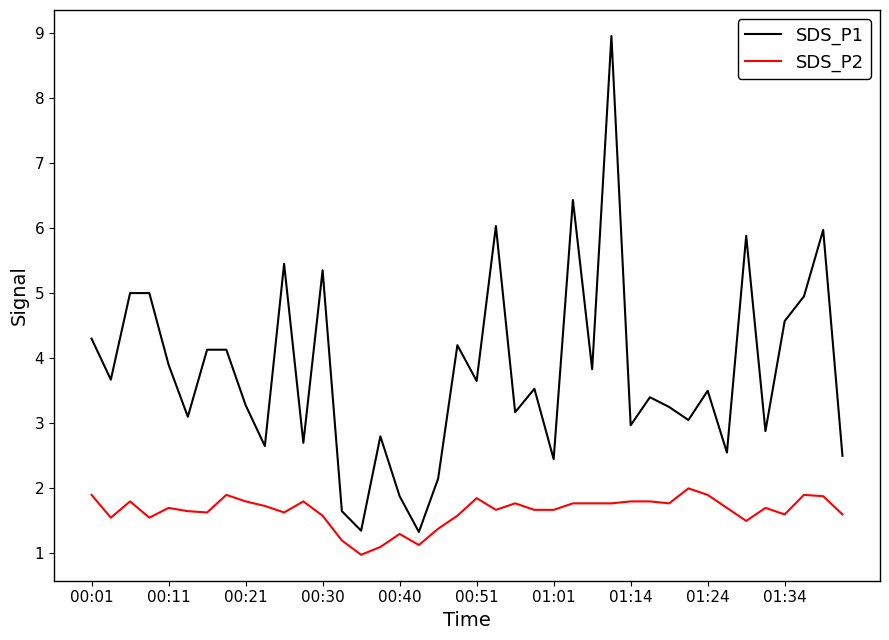

What is the sum of all SDS_P2 values?

66.0